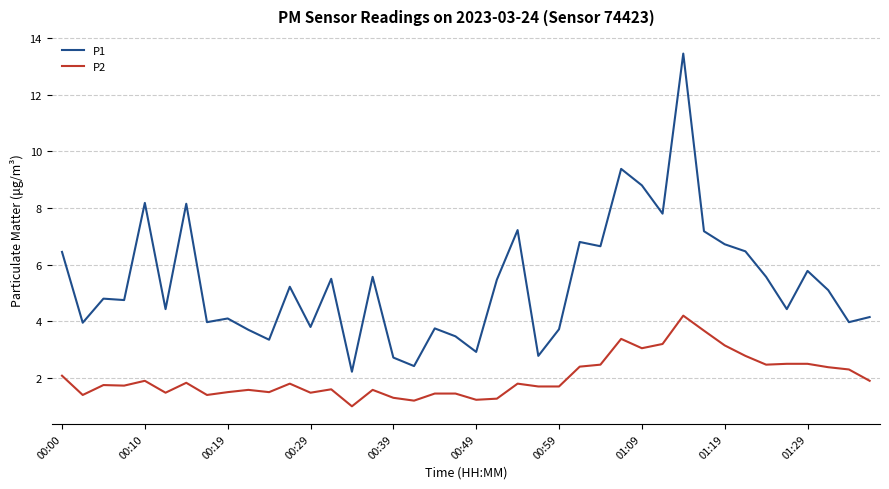

What is the lowest value of the P2 series?

1.0